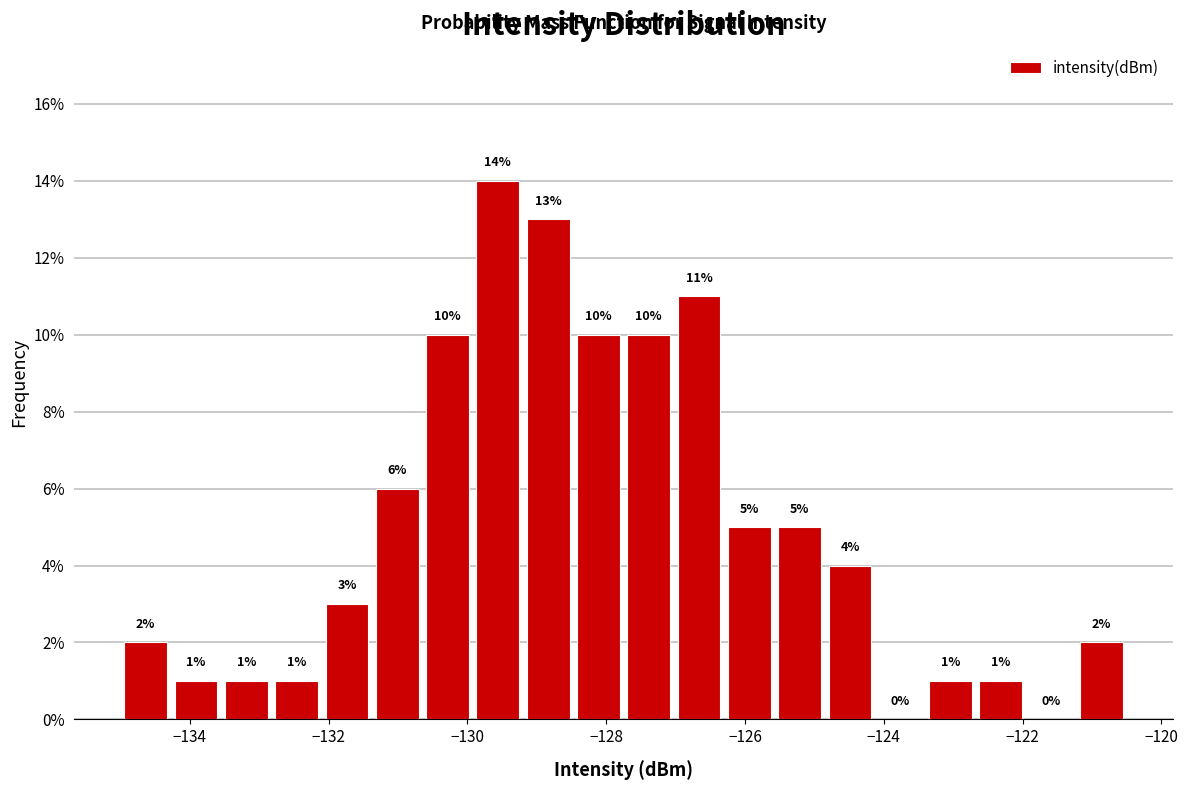

Read against the x-axis, roughly where is the centre of the tallest bar?

-129.6